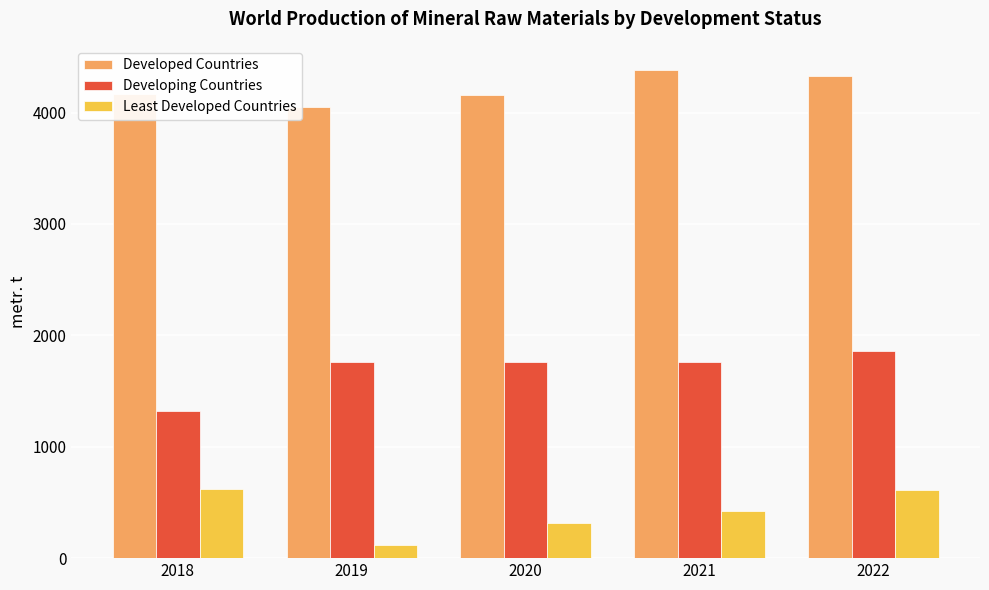

What is the sum of all Least Developed Countries values?

2086